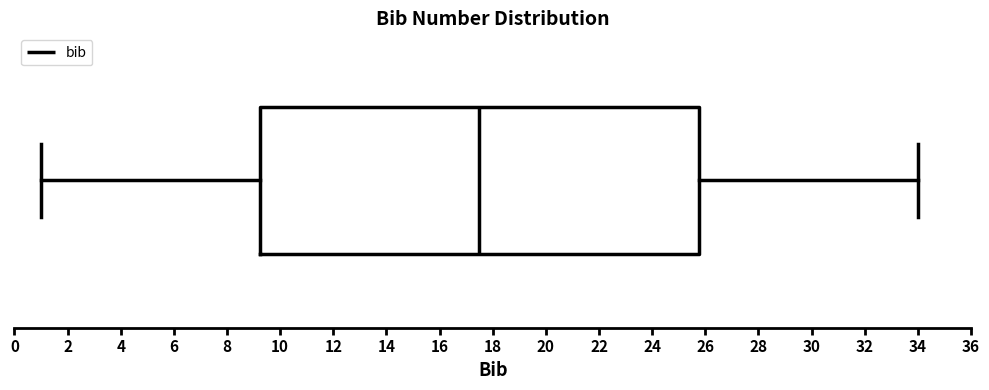

Where does the right whisker of the box end on the x-axis? The values are not printed on the chart, so give them approximately, as read against the axis.

34.0